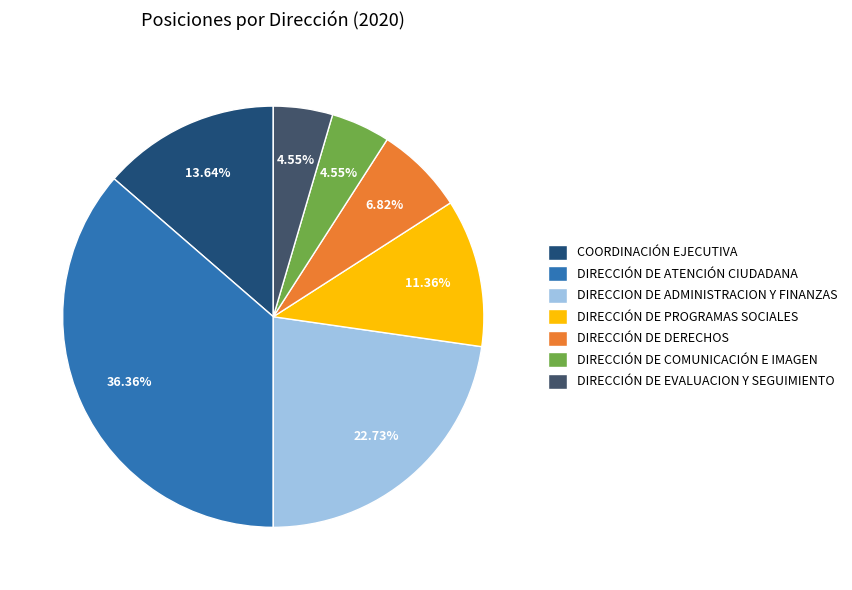

How many slices are in this pie chart?

7